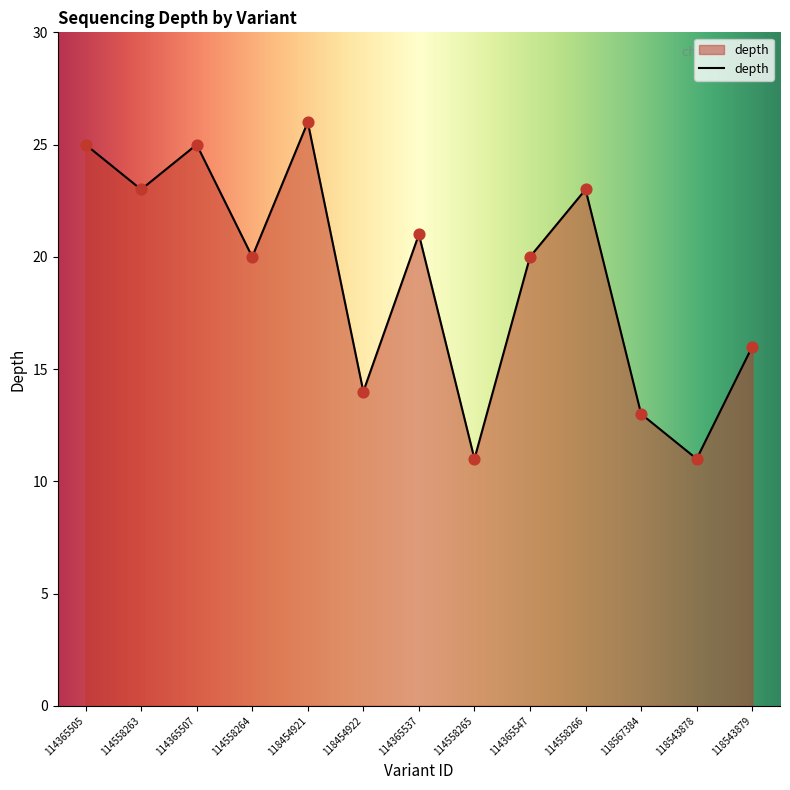

What is the ratio of the value at 114365547 to the value at 118543878?

1.8